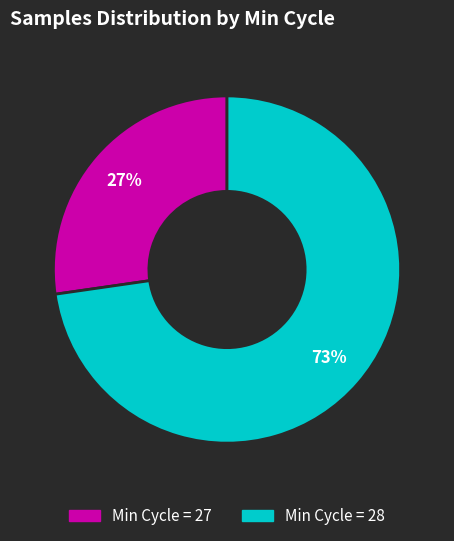

Is there a majority slice in this chart?

Yes